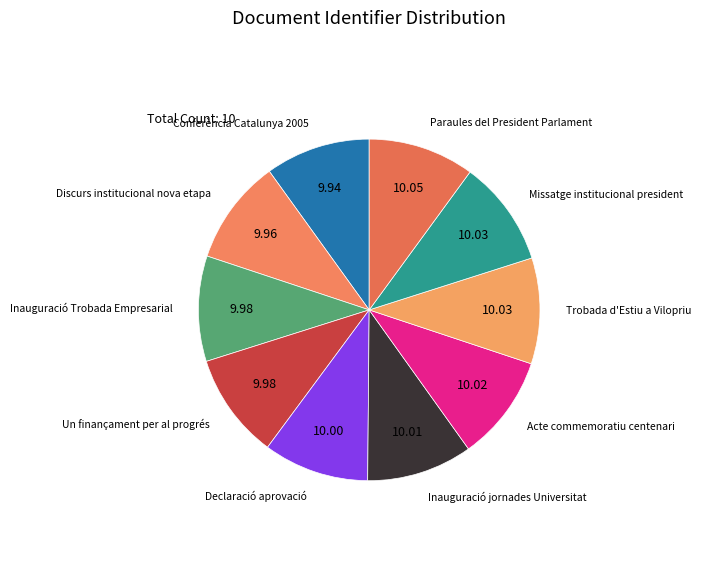

How many segments does this pie chart have?

10